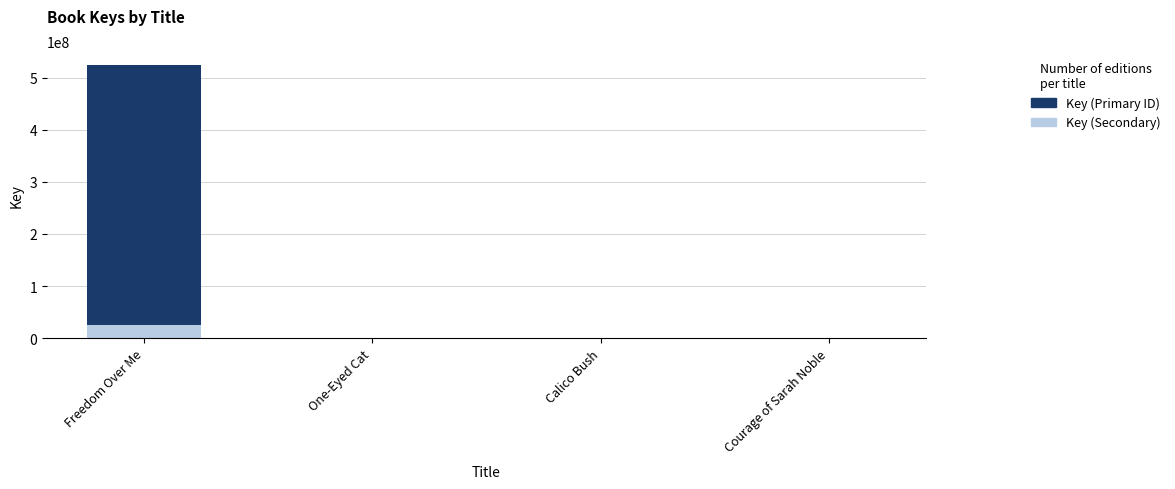

How many groups of bars are there?

4